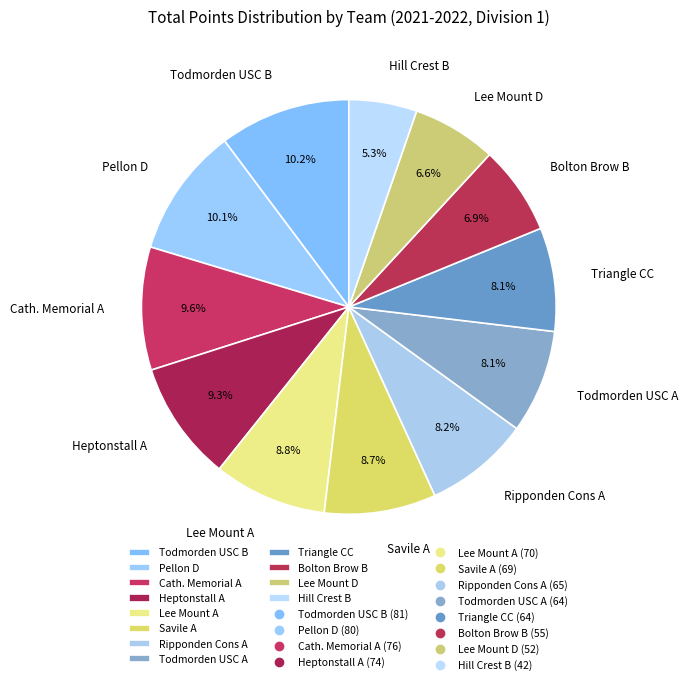

True or false: Cath. Memorial A accounts for 1% of the total.

False